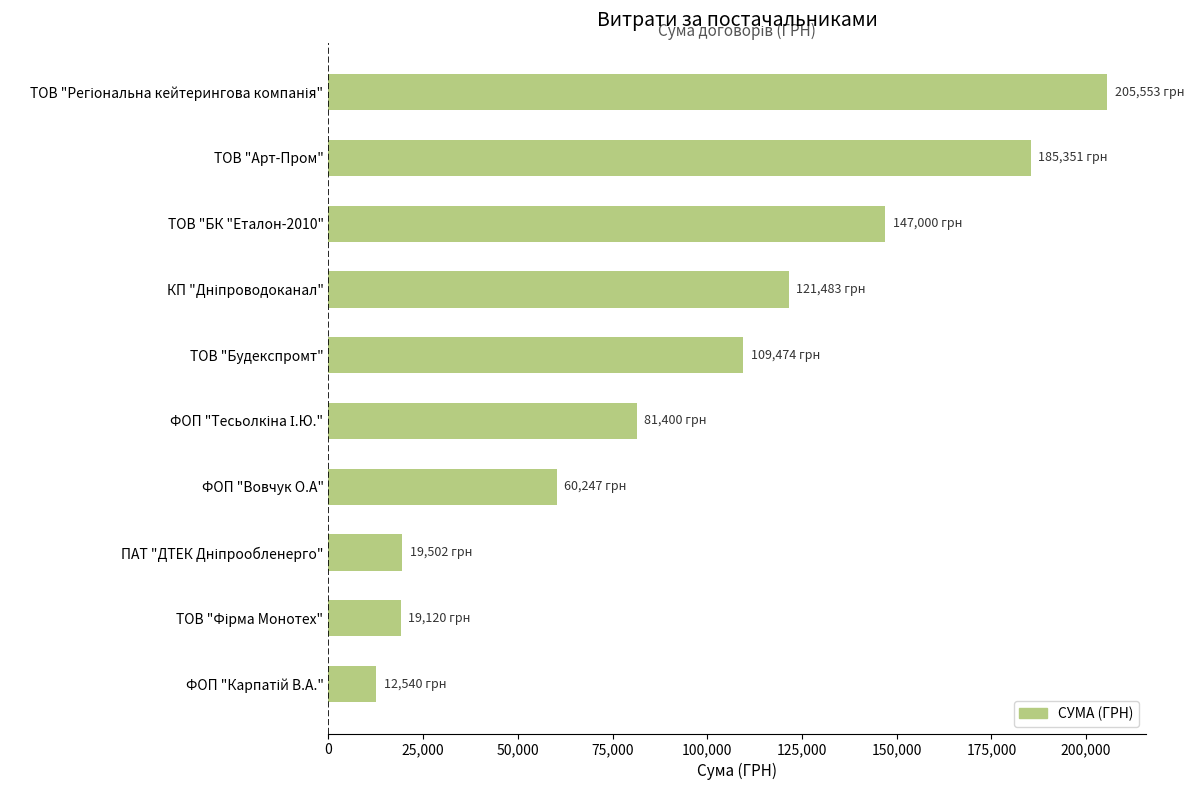

Read the value at ФОП "Вовчук О.А".

60247.0